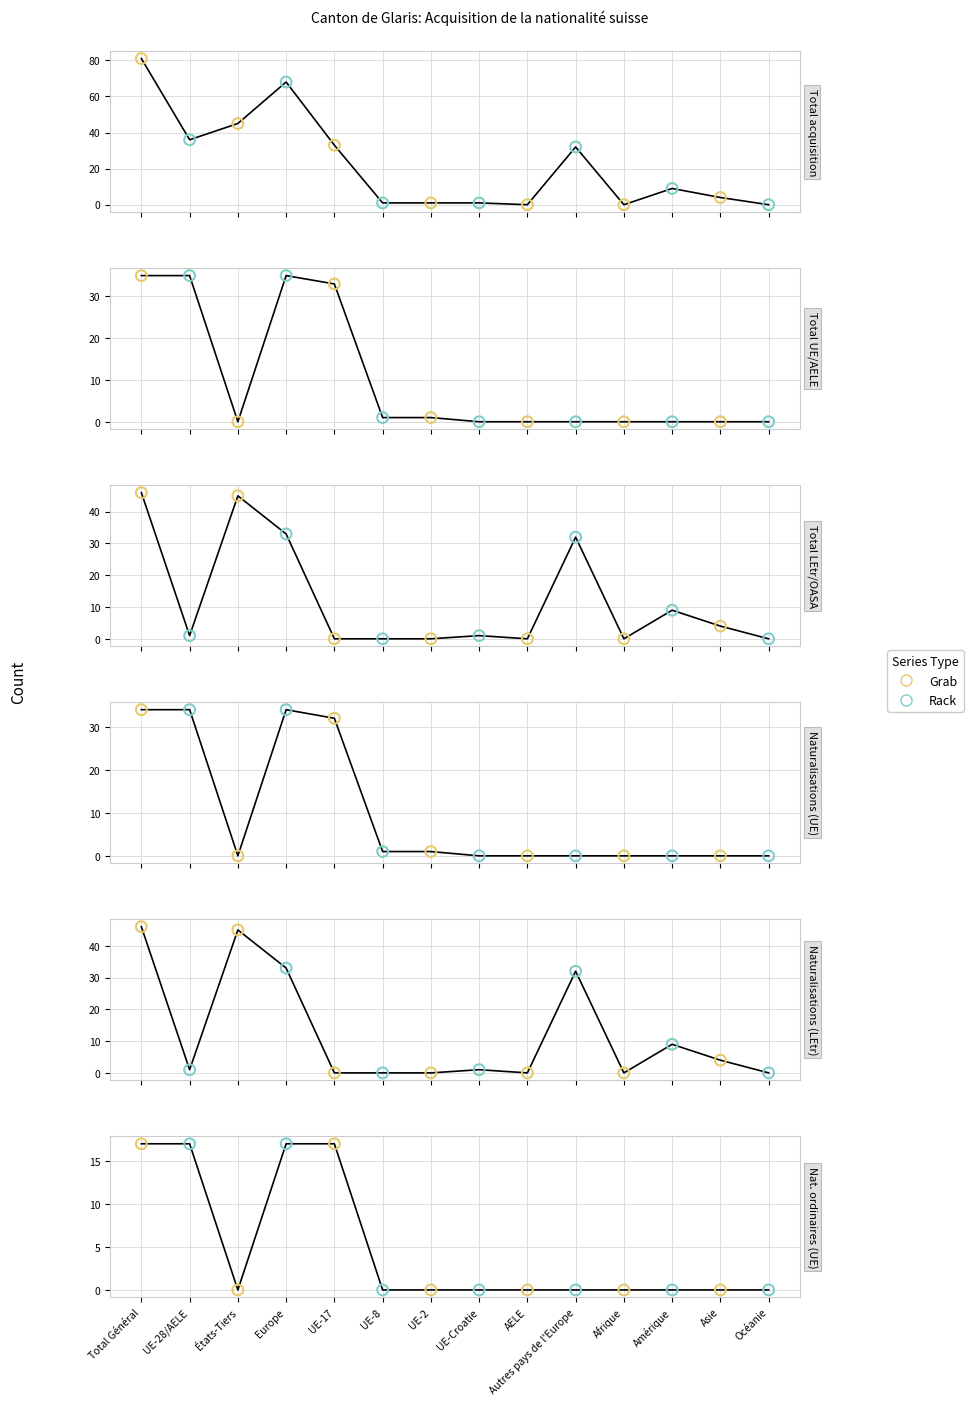

Is the value of Grab at Total Général greater than the value of Rack at UE-2?

Yes